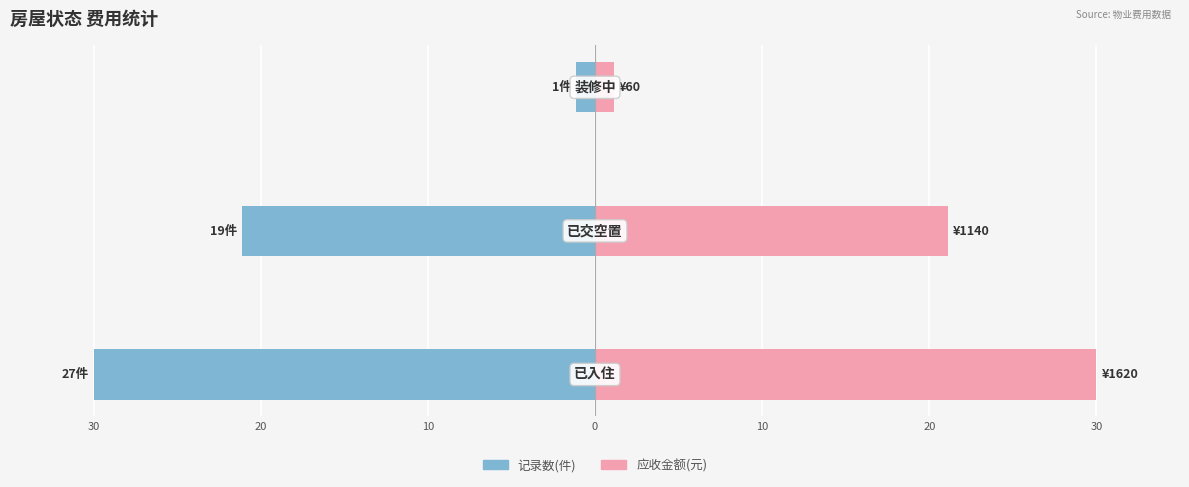

The value of 记录数(件) at 20 is -30.9. True or false?

False